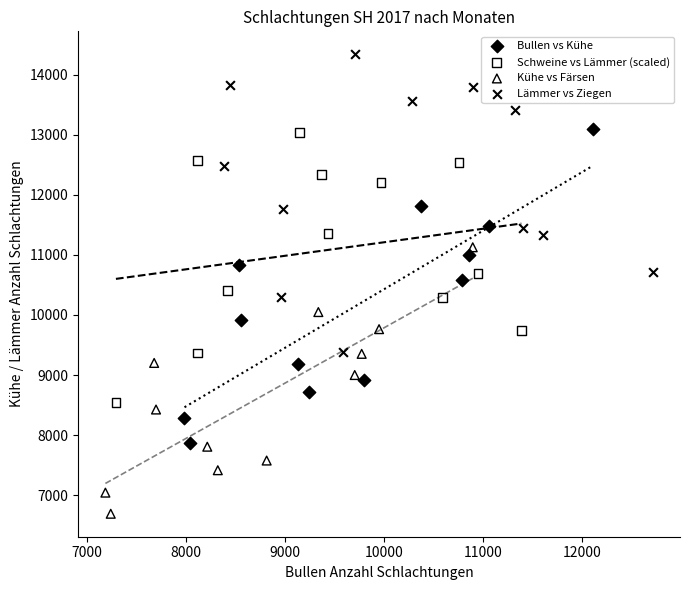

Which series reaches the minimum Y coordinate?

Kühe vs Färsen